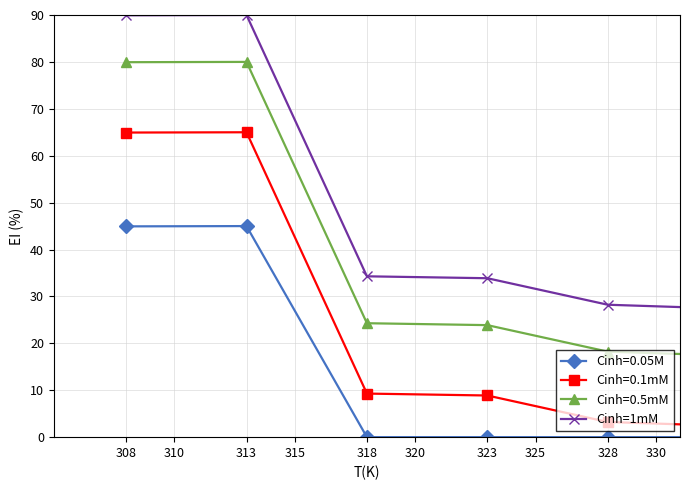

What is the difference between the maximum and minimum values in the Cinh=0.1mM series?

62.6